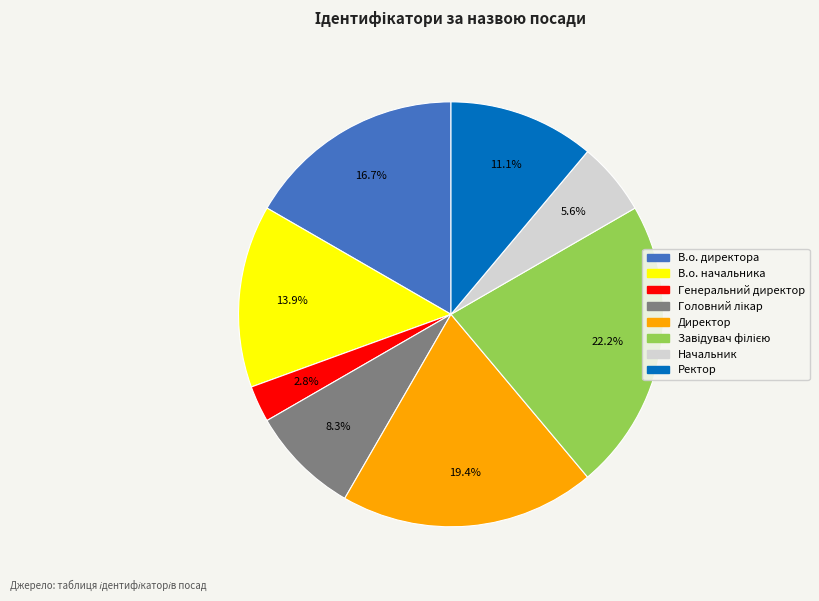

How much of the chart is everything except Начальник?

94.4%